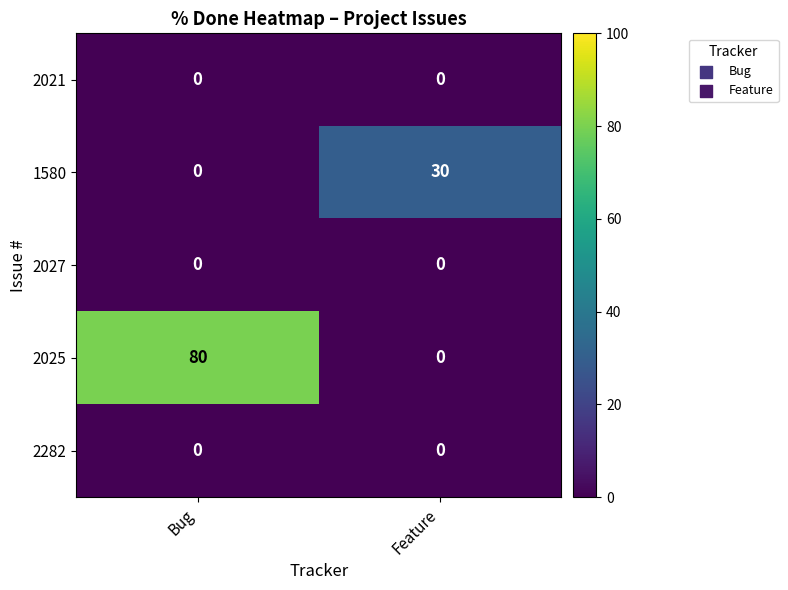

Which category has the lowest value in the 1580 series?

Bug